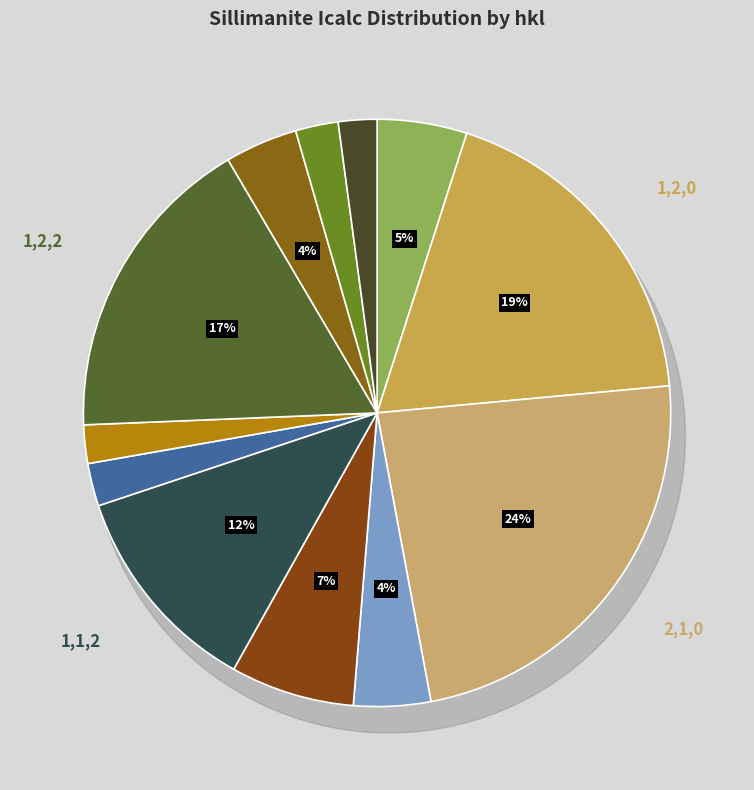

Which category has the smallest portion of the pie?

2,0,2